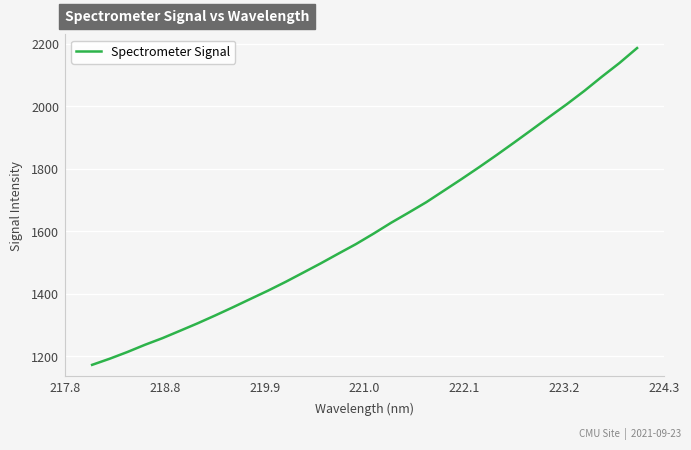

What is the difference between the maximum and minimum values?

1013.1